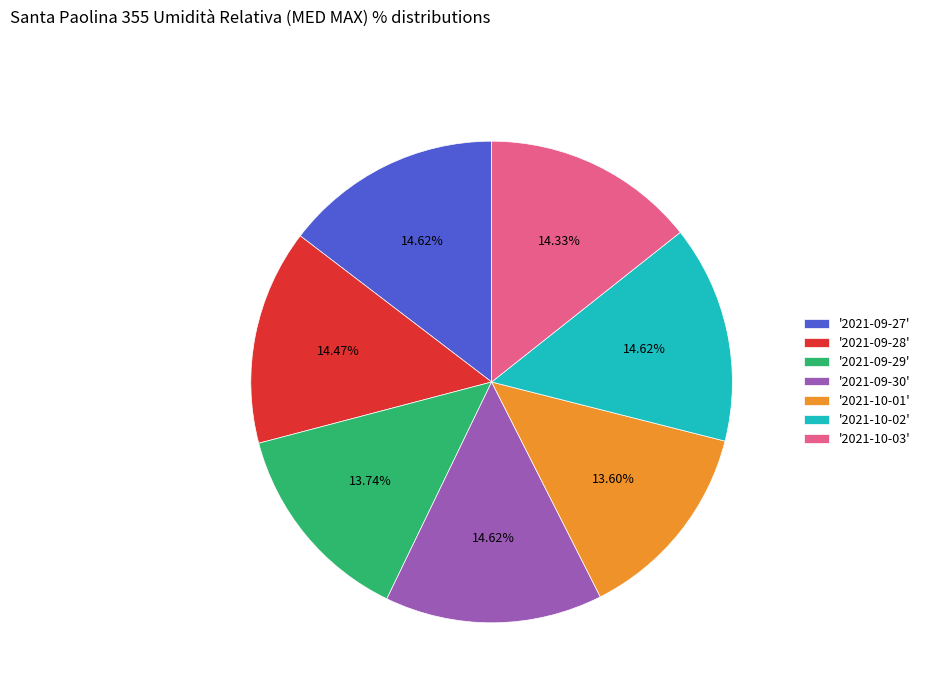

Is '2021-09-29' the majority of the pie?

No